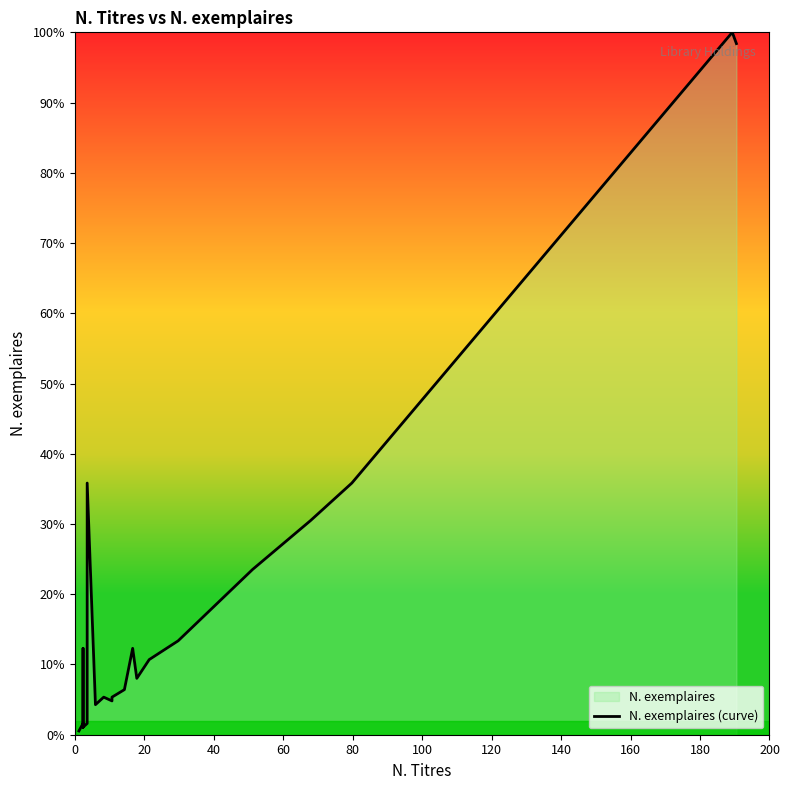

True or false: the data has more than 1 interior local peaks.

True